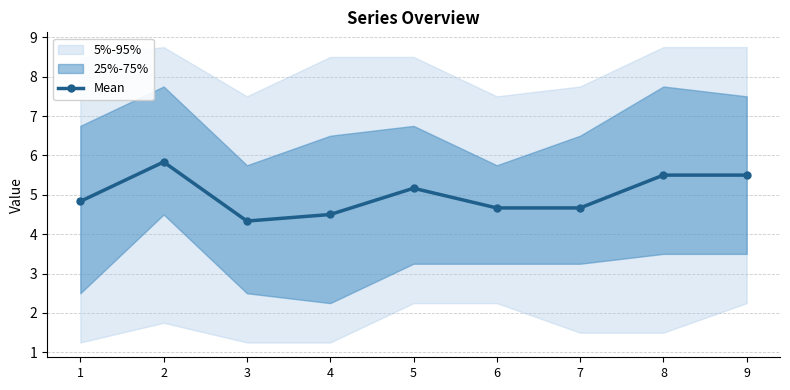

What is the sum of the values at 6 and 3?

9.0